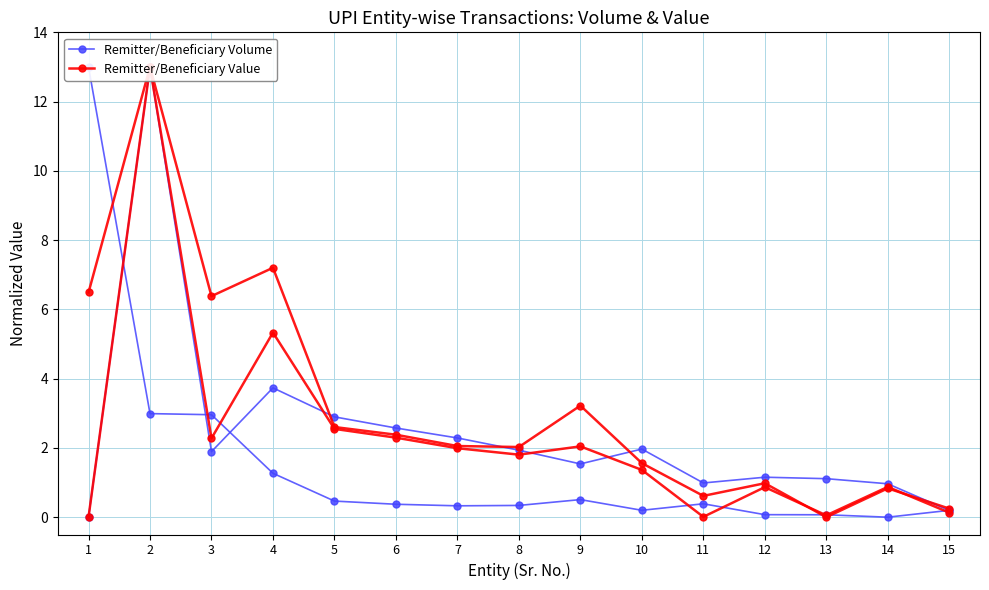

What is the approximate value of Remitter/Beneficiary Value at 7?

2.0